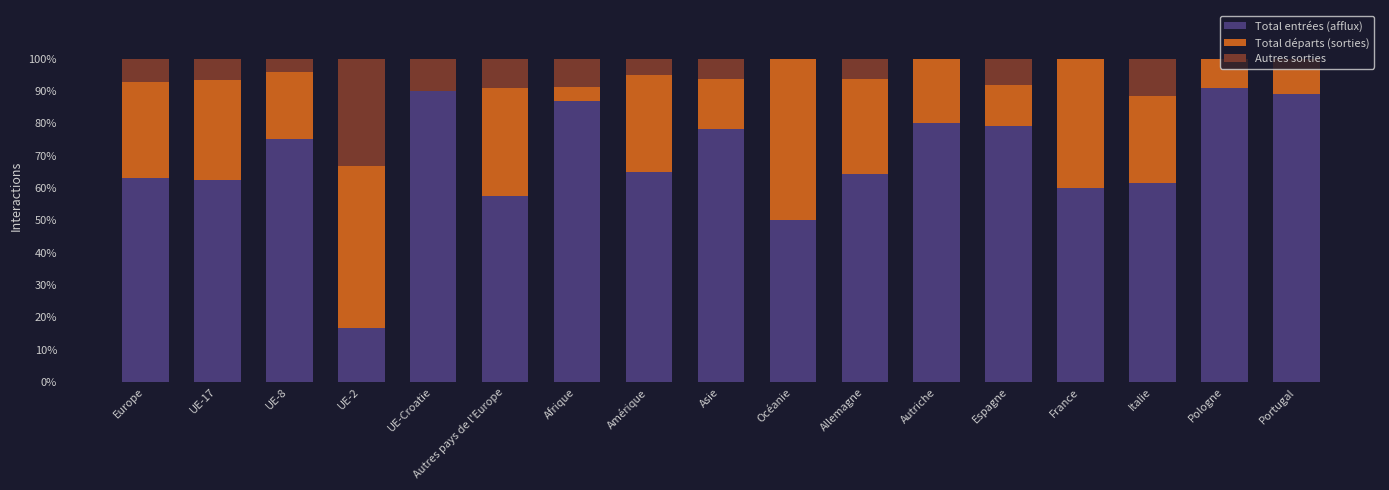

What is the total value across all series at Asie?

100.0